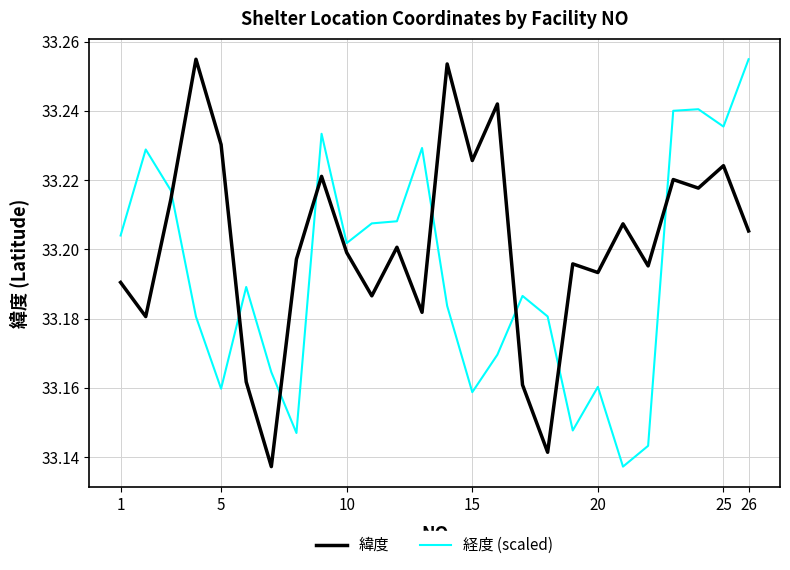

Which series ends up on top after the final intersection of 緯度 and 経度 (scaled)?

経度 (scaled)